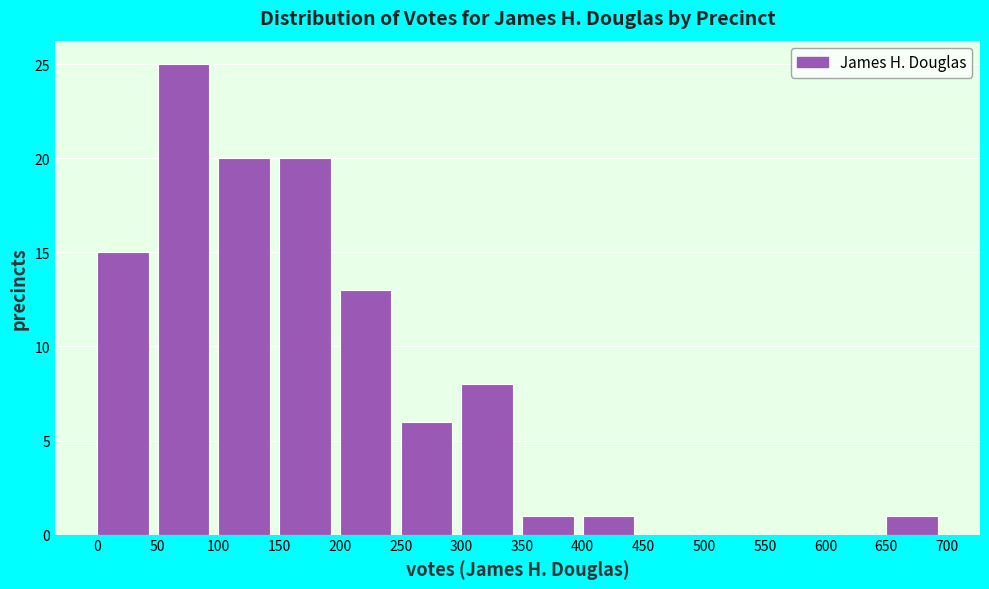

Reading left to right, transcribe this chart: for each bar, give the range it covers on the x-axis and its height. The values are not printed on the chart, so give them approximately, as read against the axis.

0 to 50: 15
50 to 100: 25
100 to 150: 20
150 to 200: 20
200 to 250: 13
250 to 300: 6
300 to 350: 8
350 to 400: 1
400 to 450: 1
450 to 500: 0
500 to 550: 0
550 to 600: 0
600 to 650: 0
650 to 700: 1